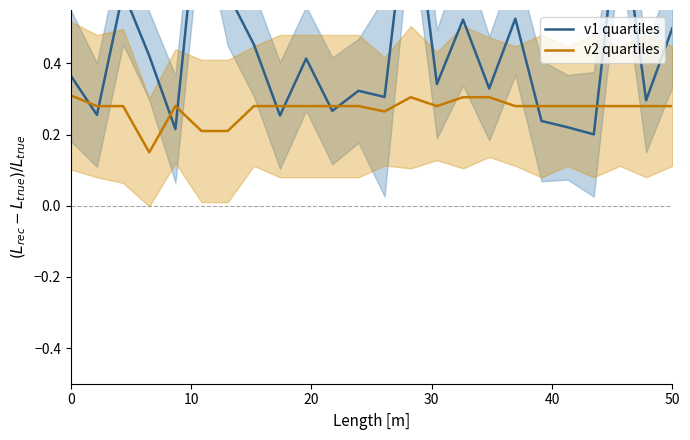

Reading left to right, transcribe all the data shown in this chart.

v1 quartiles: 0.4	0.3	0.6	0.4	0.2	0.9	0.6	0.5	0.3	0.4	0.3	0.3	0.3	0.9	0.3	0.5	0.3	0.5	0.2	0.2	0.2	0.8	0.3	0.5
v2 quartiles: 0.3	0.3	0.3	0.1	0.3	0.2	0.2	0.3	0.3	0.3	0.3	0.3	0.3	0.3	0.3	0.3	0.3	0.3	0.3	0.3	0.3	0.3	0.3	0.3